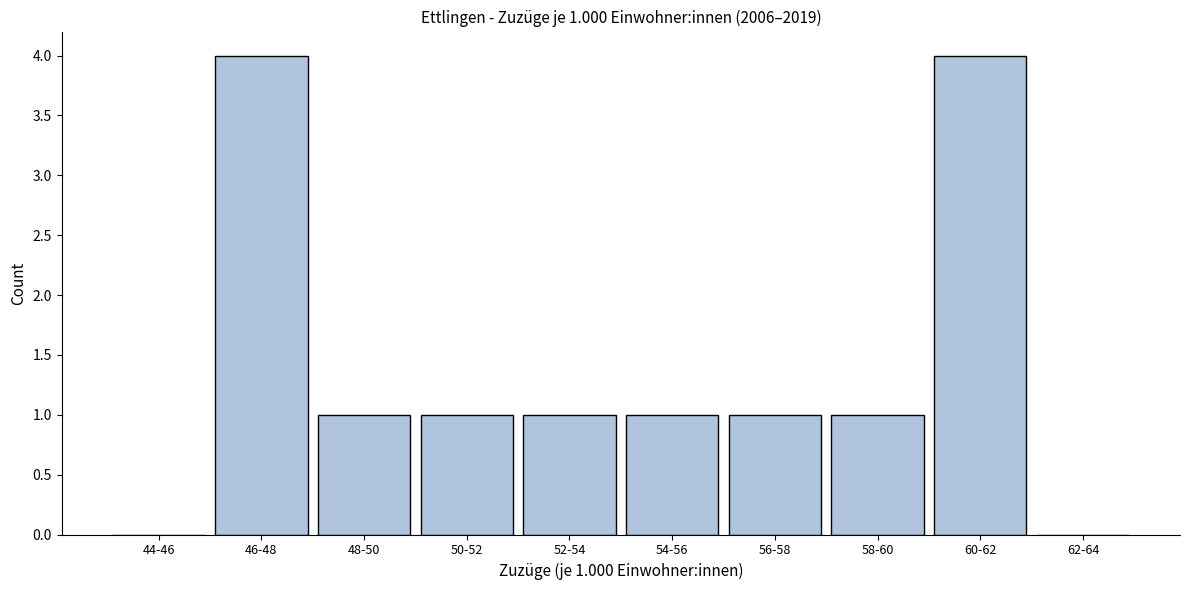

Reading left to right, extract all data points from this chart.

44-46=0	46-48=4	48-50=1	50-52=1	52-54=1	54-56=1	56-58=1	58-60=1	60-62=4	62-64=0